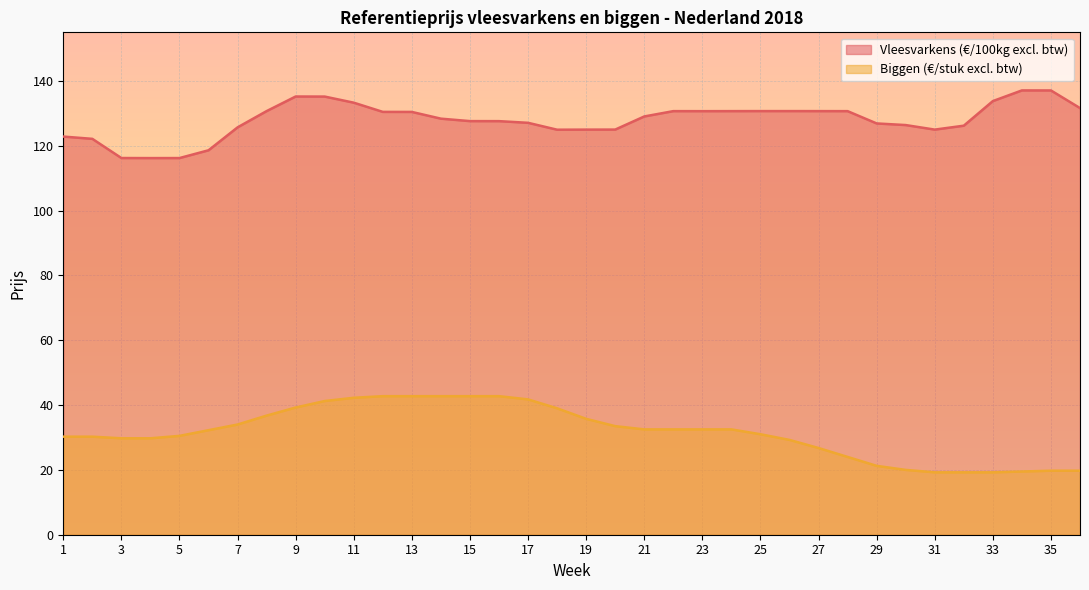

Rank the series at 22 from lowest to highest value.

Biggen (€/stuk), Vleesvarkens (€/100kg)